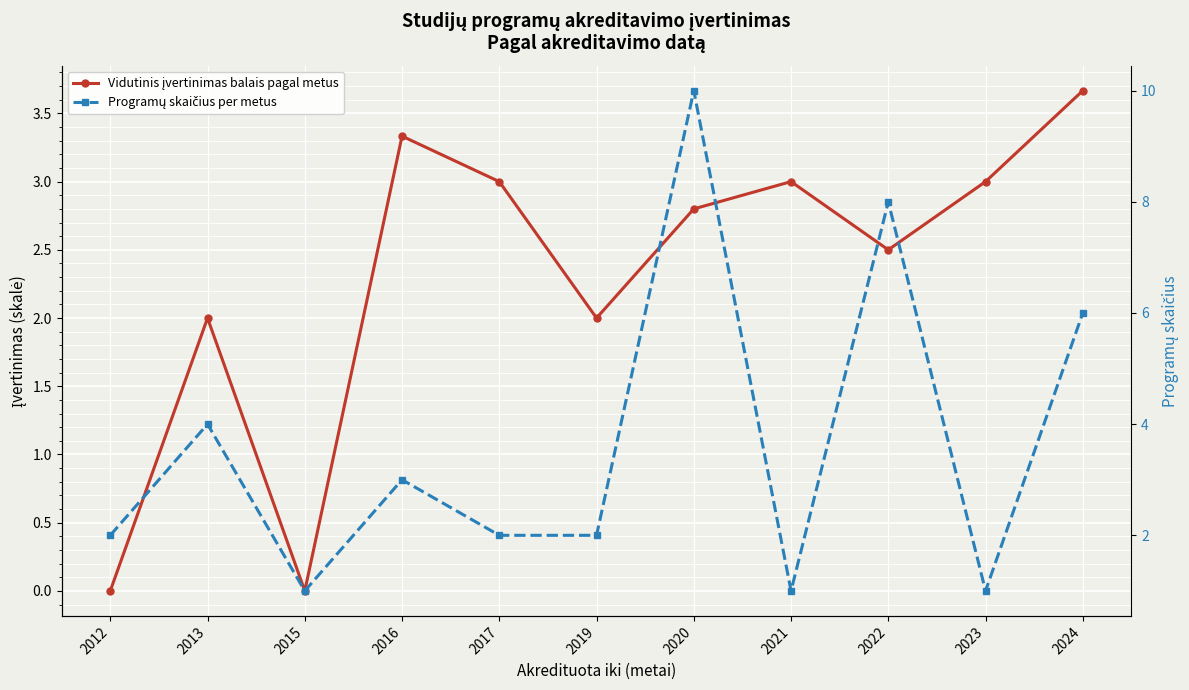

At how many categories does at least one series exceed 5?

3